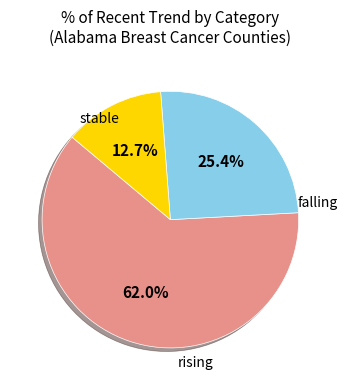

Is falling the majority of the pie?

No